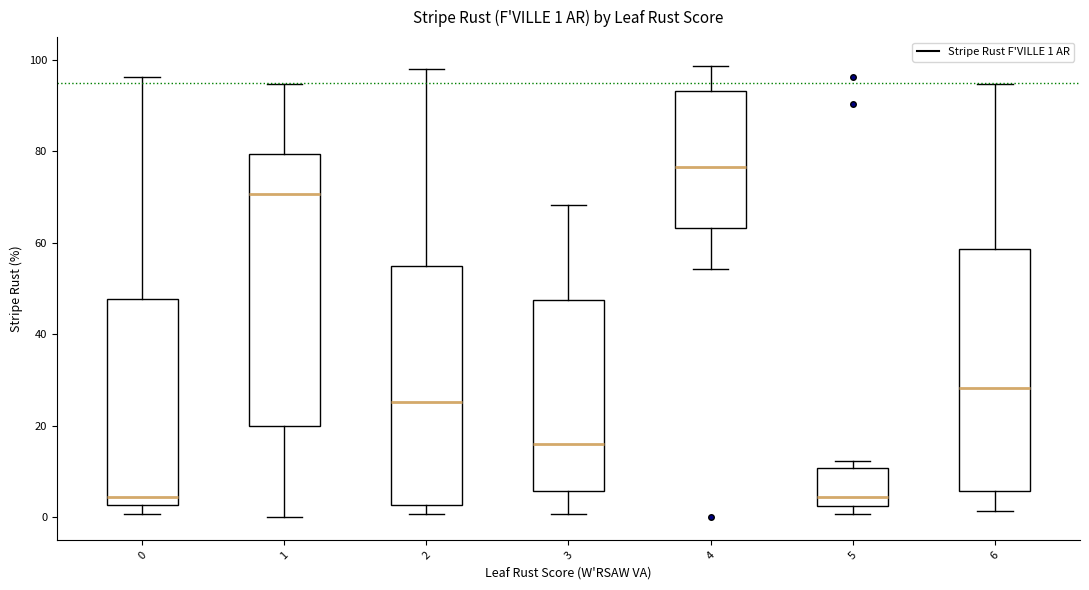

Comparing the boxes themselves (not the whiskers), which one is the tallest?

1